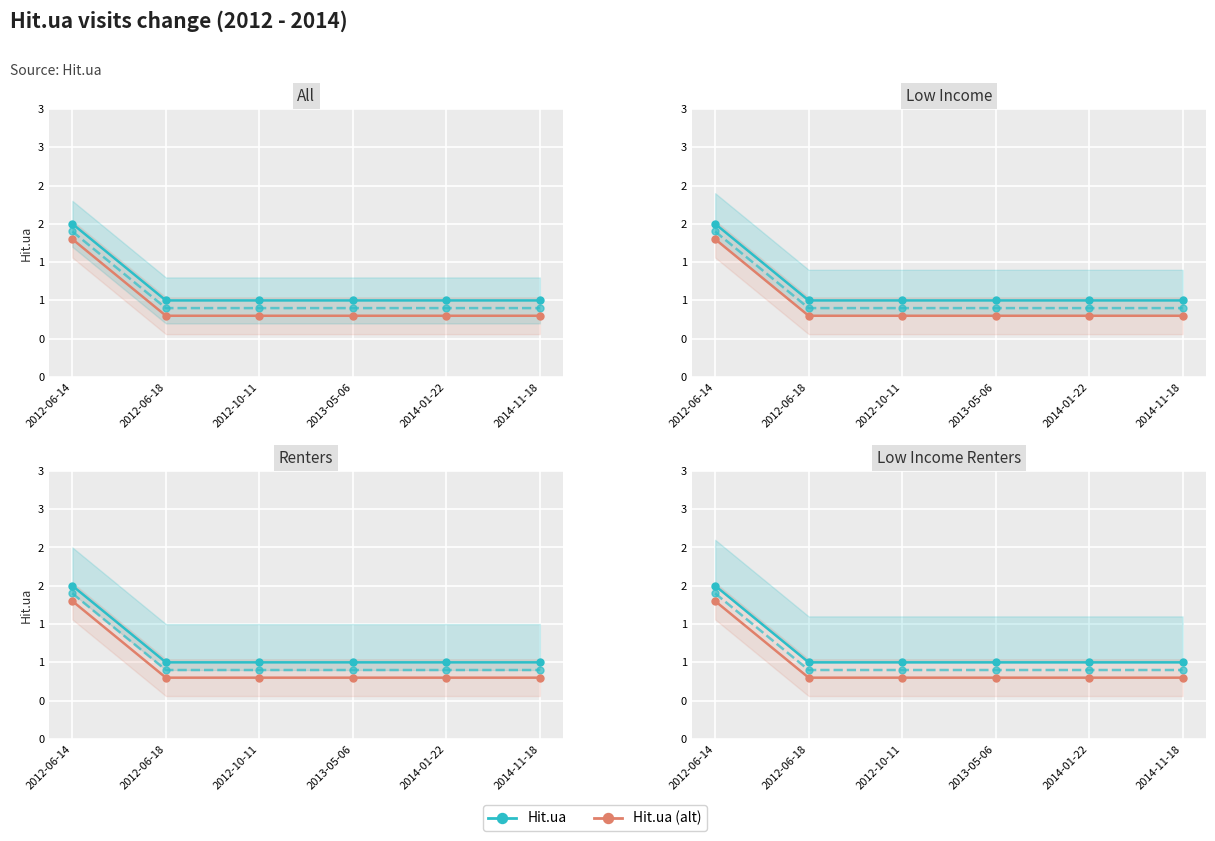

Which category has the highest value in the Hit.ua series?

2012-06-14